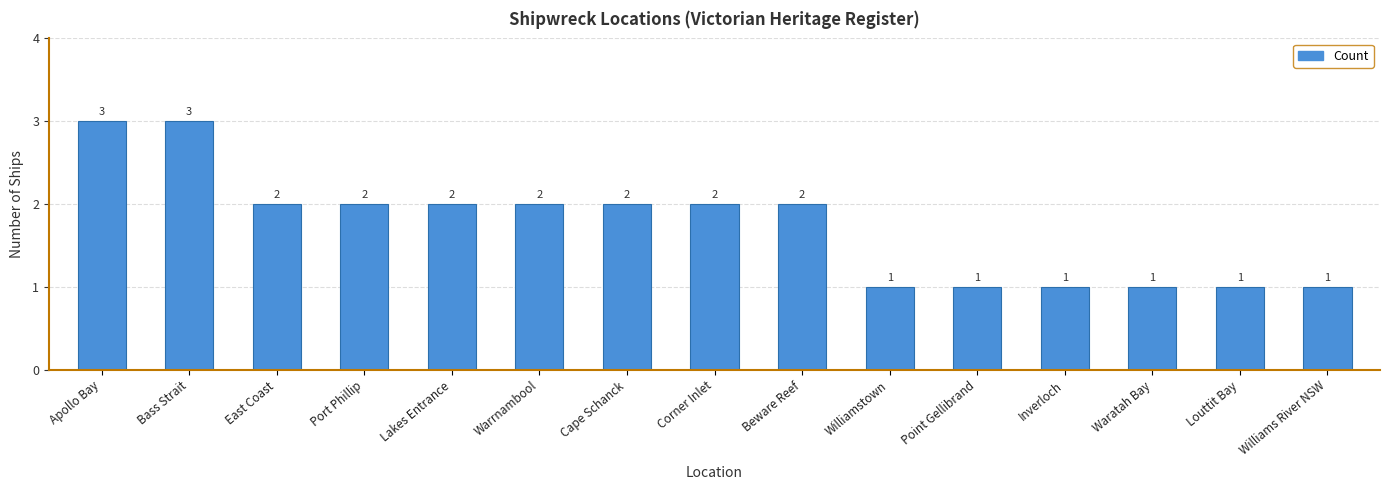

True or false: the data shows 1 at Point Gellibrand.

True